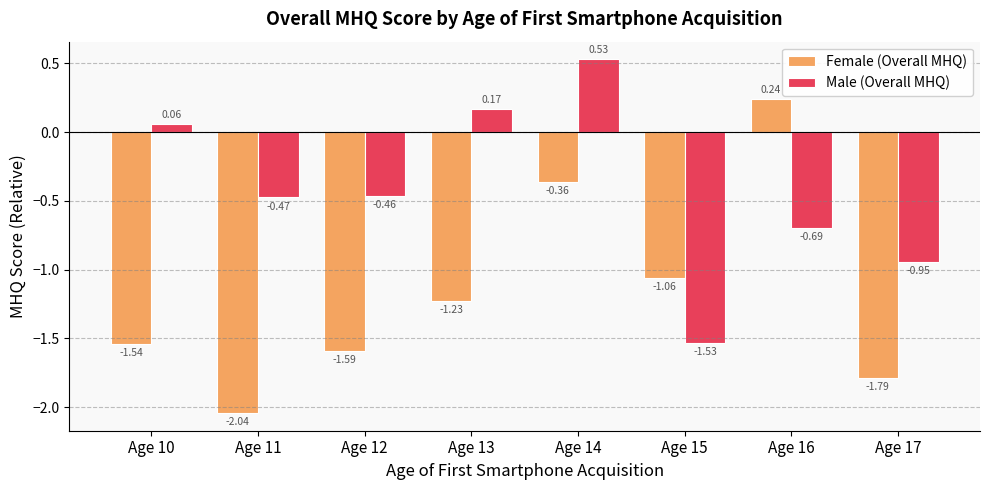

Which series has the widest spread of values?

Female (Overall MHQ)